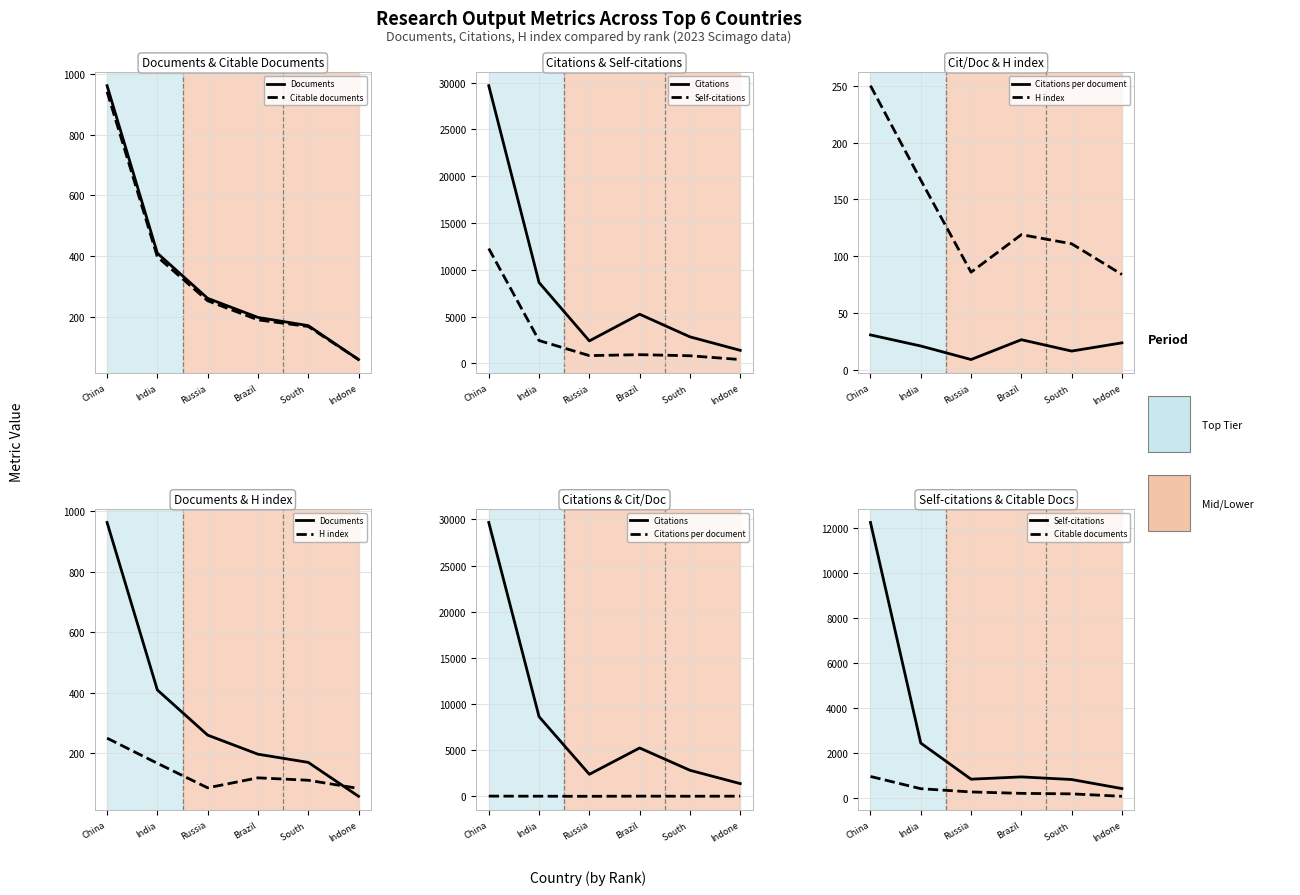

Reading left to right, list all the values displayed in this chart.

Documents: China=962.0	India=409.0	Russia=260.0	Brazil=197.0	South =170.0	Indone=58.0
Citable documents: China=942.0	India=397.0	Russia=252.0	Brazil=189.0	South =167.0	Indone=58.0
Citations: China=29667.0	India=8630.0	Russia=2393.0	Brazil=5244.0	South =2828.0	Indone=1385.0
Self-citations: China=12262.0	India=2430.0	Russia=821.0	Brazil=923.0	South =806.0	Indone=403.0
Citations per document: China=30.8	India=21.1	Russia=9.2	Brazil=26.6	South =16.6	Indone=23.9
H index: China=250.0	India=167.0	Russia=86.0	Brazil=119.0	South =111.0	Indone=84.0